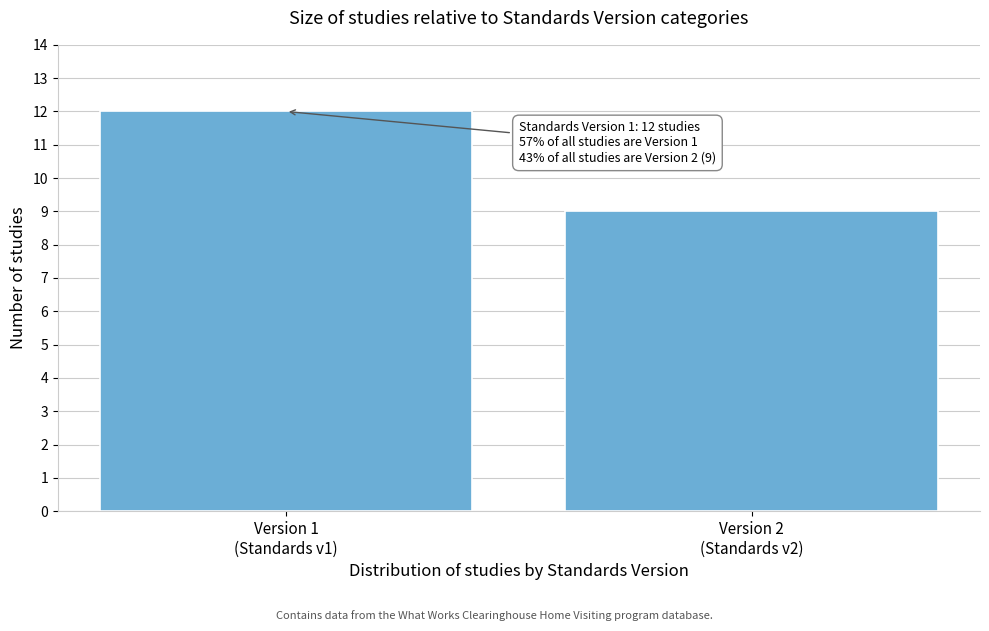

Reading left to right, what are all the values shown in this chart?

12	9